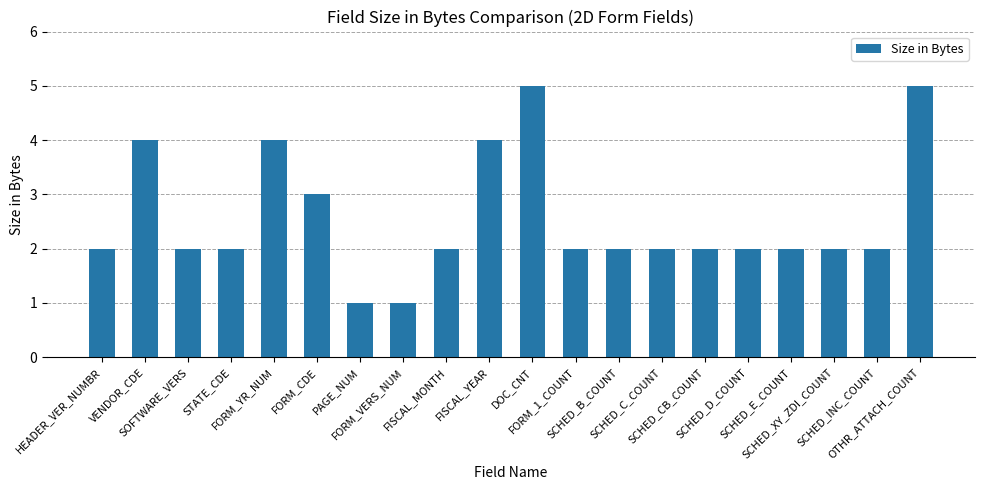

What is the maximum value shown in the chart?

5